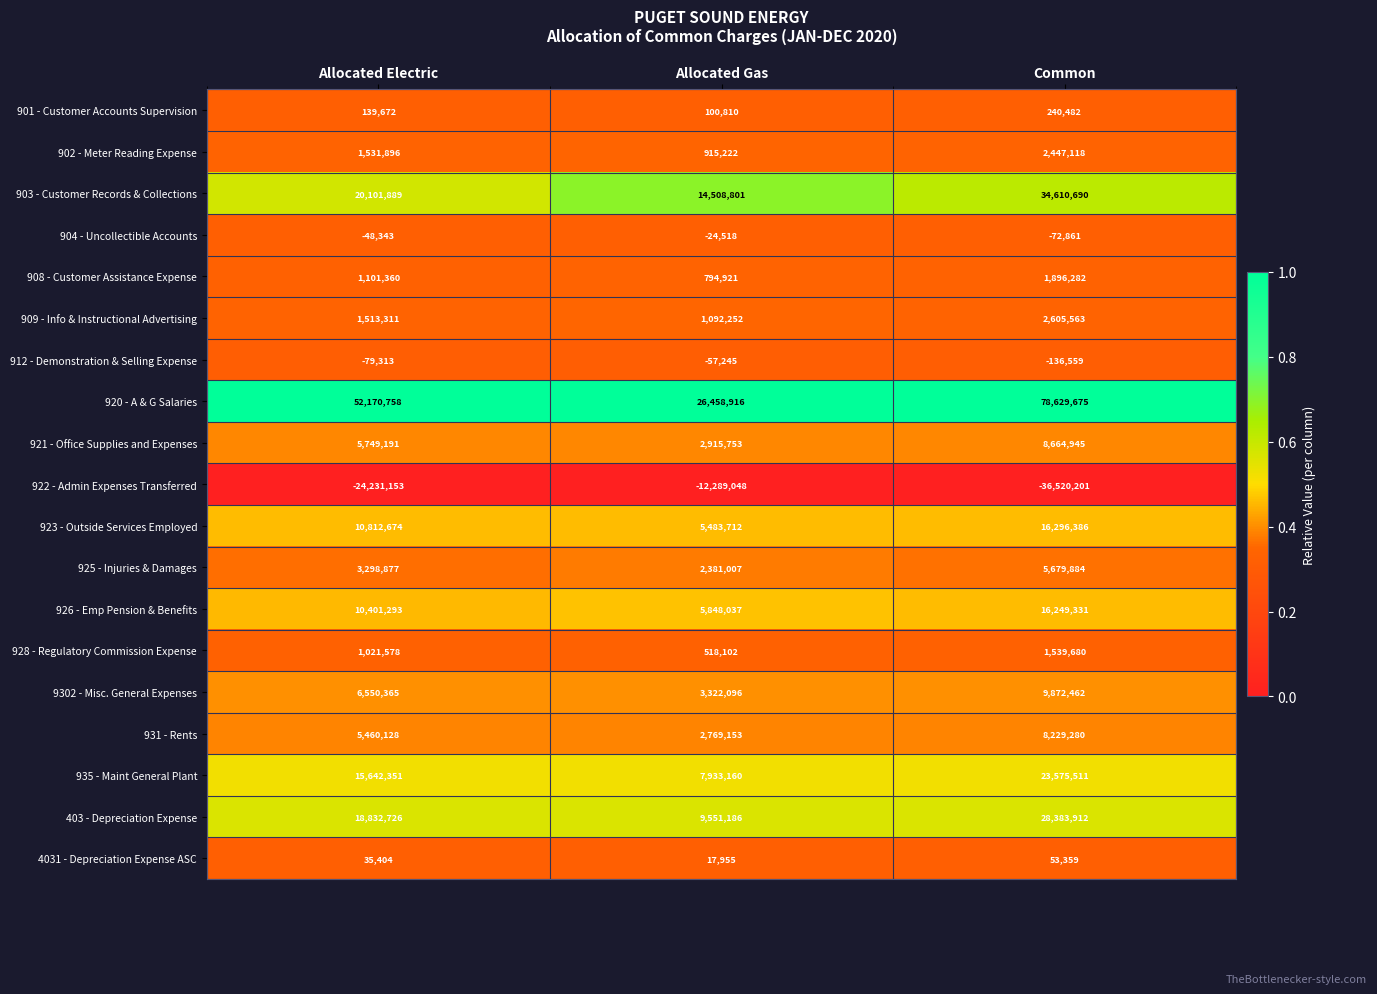

Which series changed the most between Allocated Electric and Common?

920 - A & G Salaries